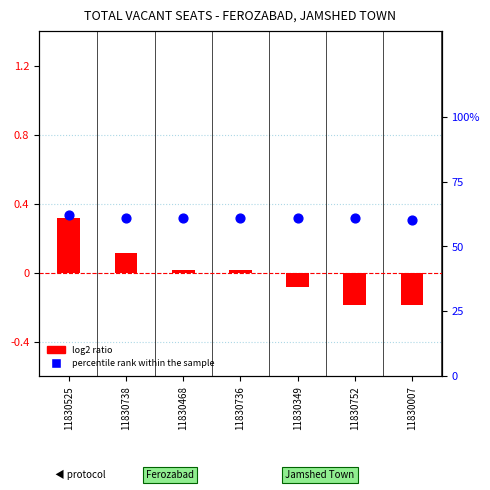

Which series has the largest total across all categories?

percentile rank within the sample